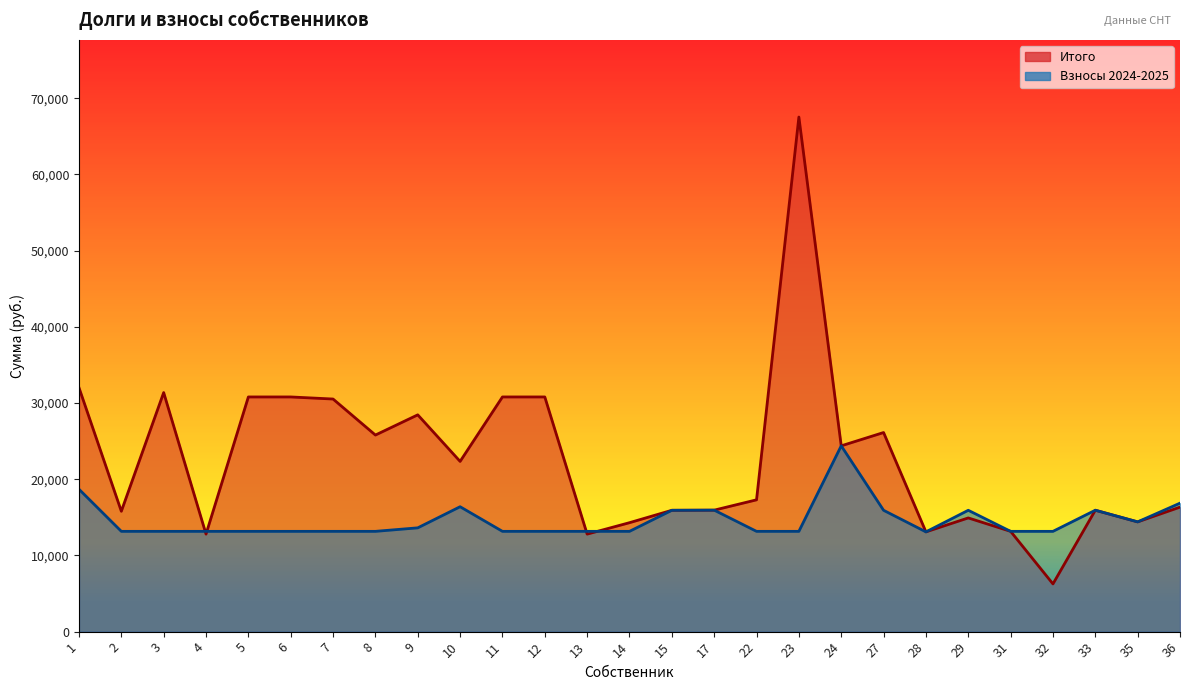

How many categories are shown in the chart?

27